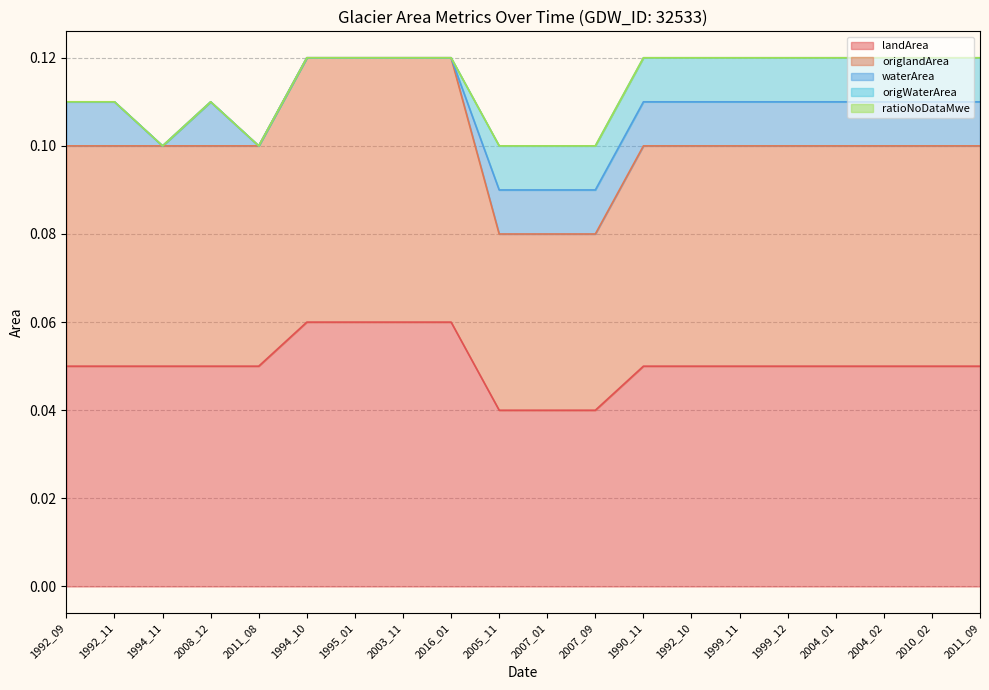

What is the label of the 1st point from the right?

2011_09